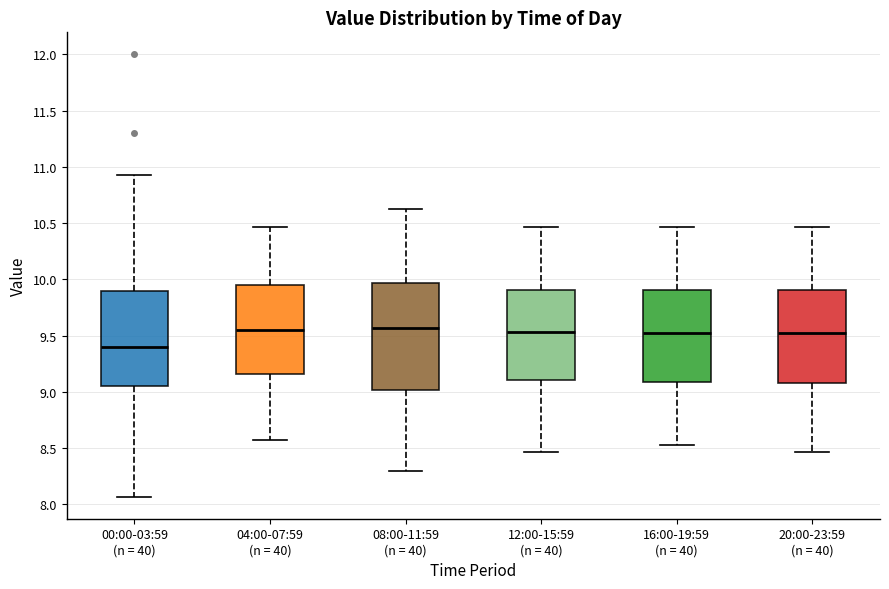

Which box is the tallest, from its lower edge to its upper edge?

08:00-11:59 (n = 40)